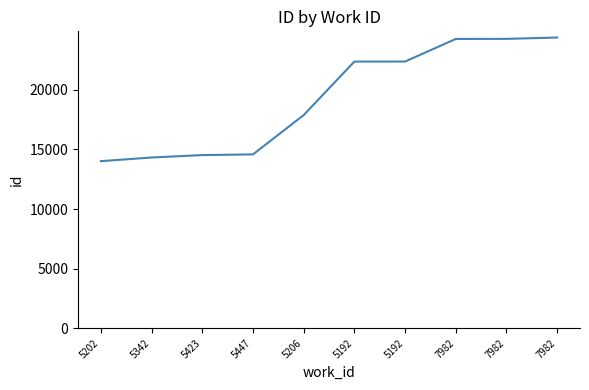

List the labels in order of value, largest first.

7982, 7982, 7982, 5192, 5192, 5206, 5447, 5423, 5342, 5202